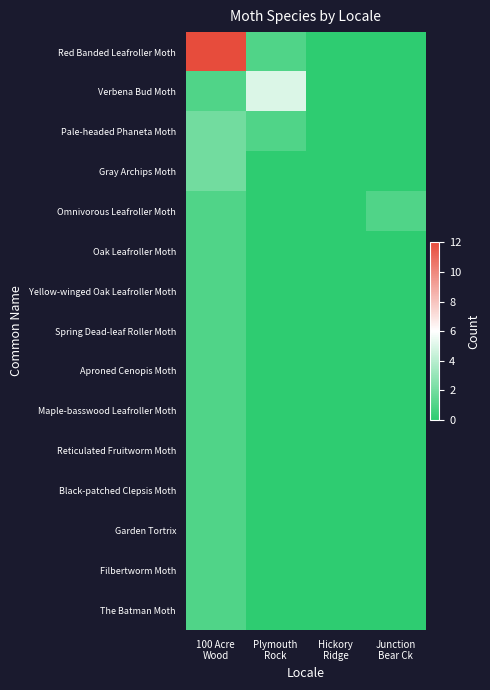

Reading left to right, transcribe all the data shown in this chart.

Red Banded Leafroller Moth: 100 Acre
Wood=12	Plymouth
Rock=1	Hickory
Ridge=0	Junction
Bear Ck=0
Verbena Bud Moth: 100 Acre
Wood=1	Plymouth
Rock=5	Hickory
Ridge=0	Junction
Bear Ck=0
Pale-headed Phaneta Moth: 100 Acre
Wood=2	Plymouth
Rock=1	Hickory
Ridge=0	Junction
Bear Ck=0
Gray Archips Moth: 100 Acre
Wood=2	Plymouth
Rock=0	Hickory
Ridge=0	Junction
Bear Ck=0
Omnivorous Leafroller Moth: 100 Acre
Wood=1	Plymouth
Rock=0	Hickory
Ridge=0	Junction
Bear Ck=1
Oak Leafroller Moth: 100 Acre
Wood=1	Plymouth
Rock=0	Hickory
Ridge=0	Junction
Bear Ck=0
Yellow-winged Oak Leafroller Moth: 100 Acre
Wood=1	Plymouth
Rock=0	Hickory
Ridge=0	Junction
Bear Ck=0
Spring Dead-leaf Roller Moth: 100 Acre
Wood=1	Plymouth
Rock=0	Hickory
Ridge=0	Junction
Bear Ck=0
Aproned Cenopis Moth: 100 Acre
Wood=1	Plymouth
Rock=0	Hickory
Ridge=0	Junction
Bear Ck=0
Maple-basswood Leafroller Moth: 100 Acre
Wood=1	Plymouth
Rock=0	Hickory
Ridge=0	Junction
Bear Ck=0
Reticulated Fruitworm Moth: 100 Acre
Wood=1	Plymouth
Rock=0	Hickory
Ridge=0	Junction
Bear Ck=0
Black-patched Clepsis Moth: 100 Acre
Wood=1	Plymouth
Rock=0	Hickory
Ridge=0	Junction
Bear Ck=0
Garden Tortrix: 100 Acre
Wood=1	Plymouth
Rock=0	Hickory
Ridge=0	Junction
Bear Ck=0
Filbertworm Moth: 100 Acre
Wood=1	Plymouth
Rock=0	Hickory
Ridge=0	Junction
Bear Ck=0
The Batman Moth: 100 Acre
Wood=1	Plymouth
Rock=0	Hickory
Ridge=0	Junction
Bear Ck=0